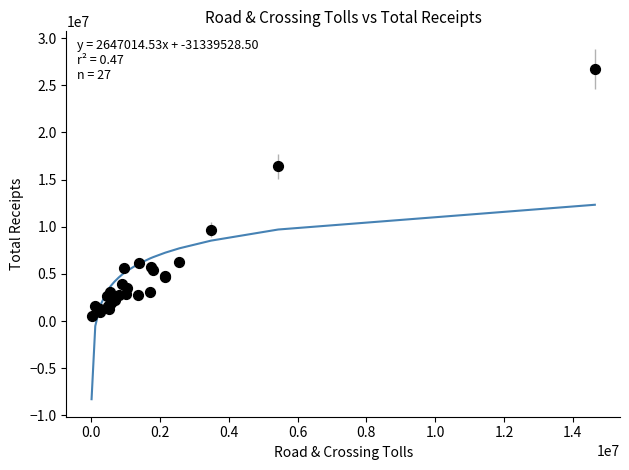

What Y value in the scatter plot is closest to 13656025?

16393971.5